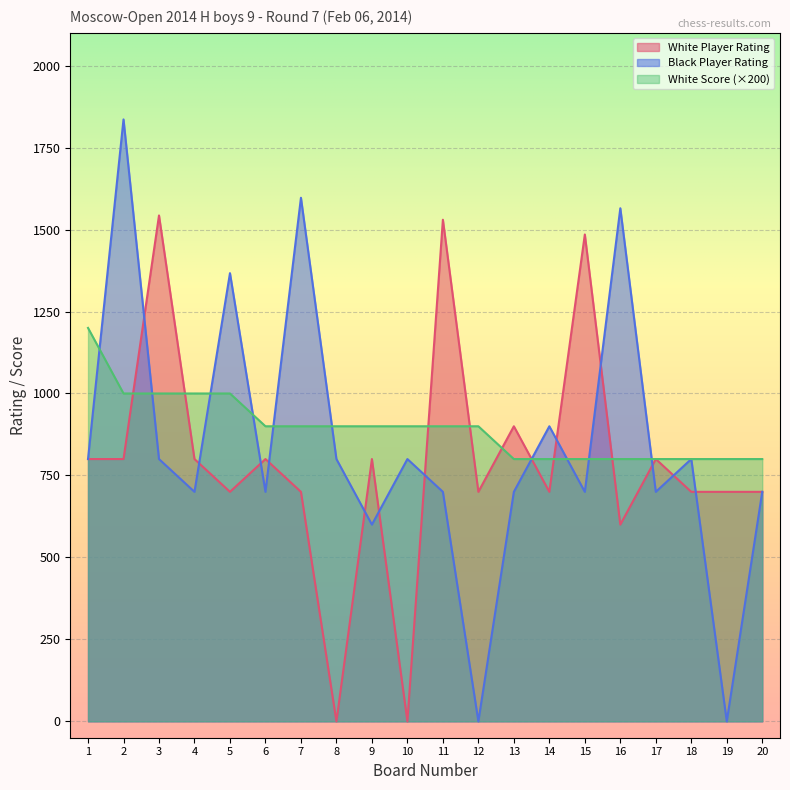

Count the number of data series in this chart.

3